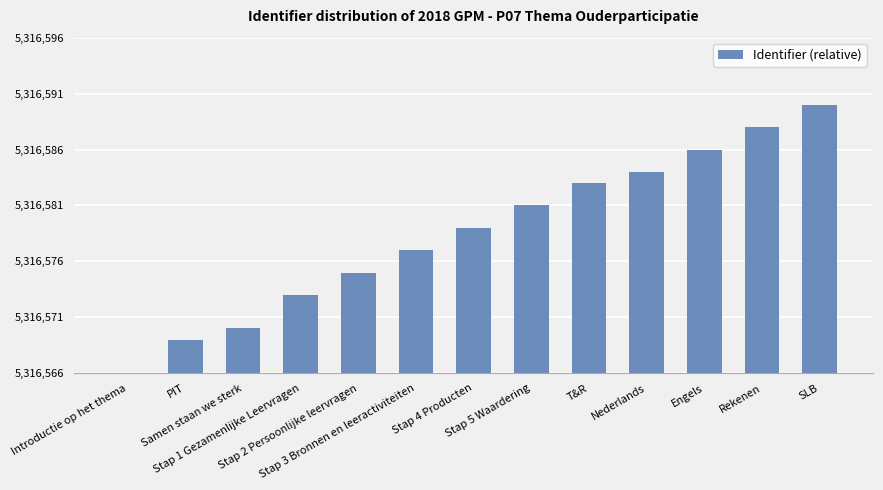

Reading left to right, what are all the values shown in this chart?

0	3	4	7	9	11	13	15	17	18	20	22	24